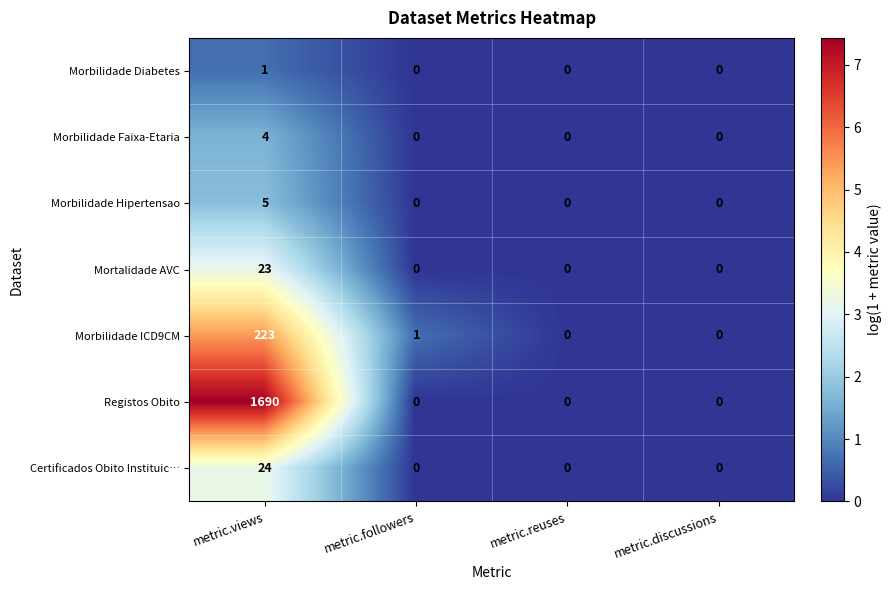

At which category is the sum across all series the highest?

metric.views